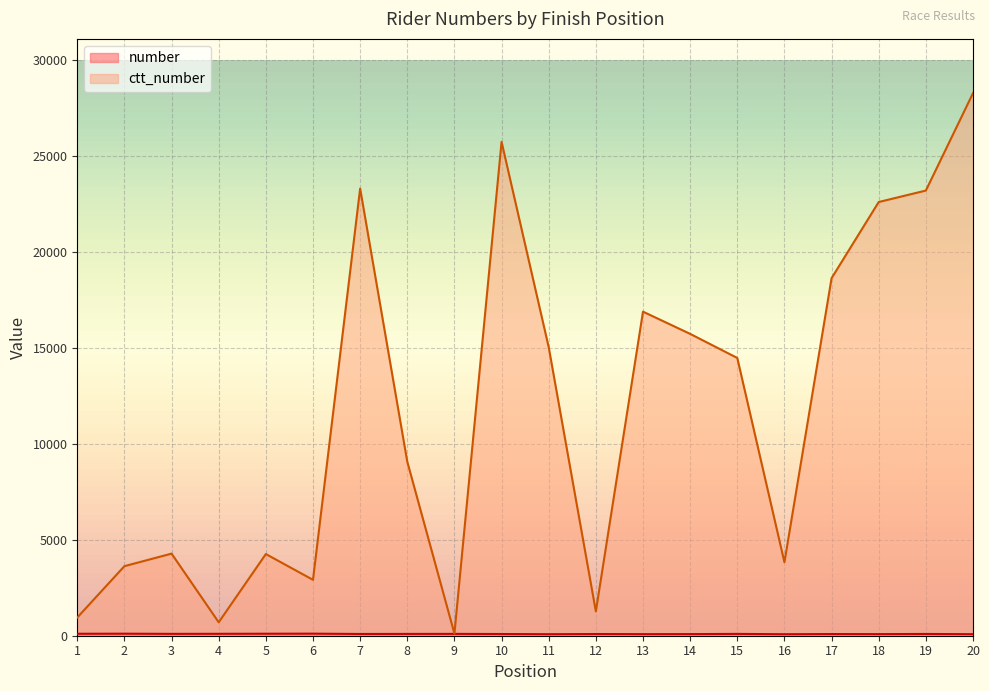

At how many categories does at least one series exceed 15461?

8